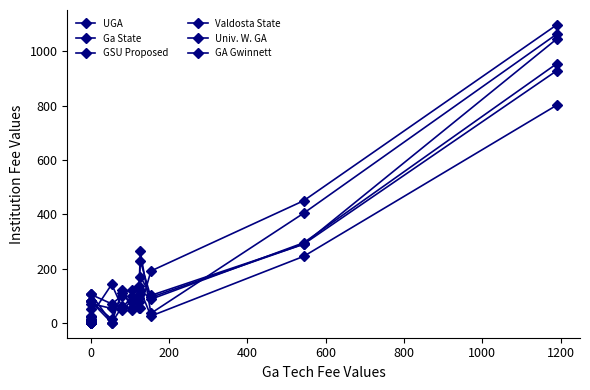

How many data points does each series have?

13